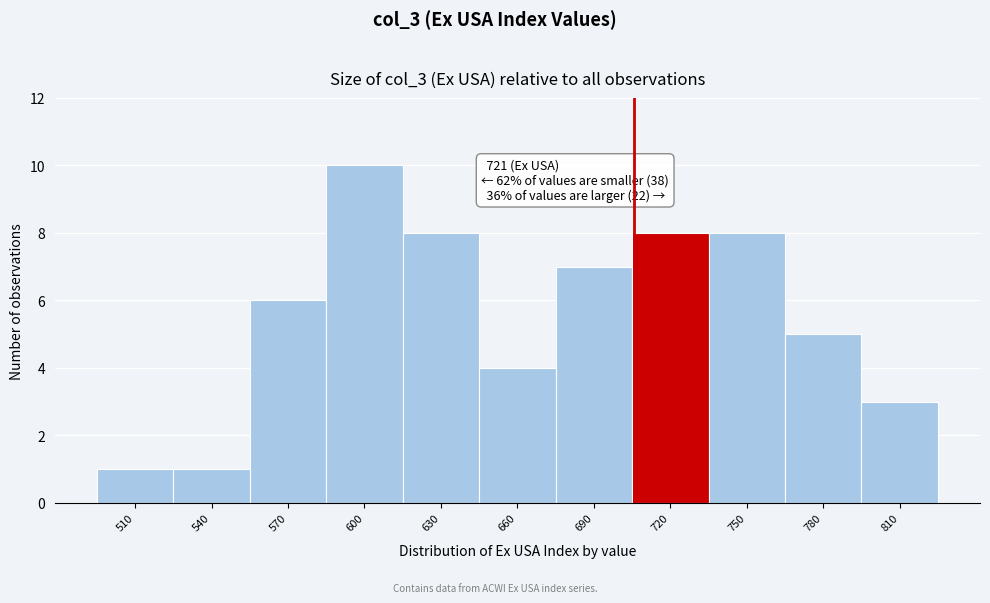

Reading right to left, what are all the values shown in this chart?

3	5	8	8	7	4	8	10	6	1	1